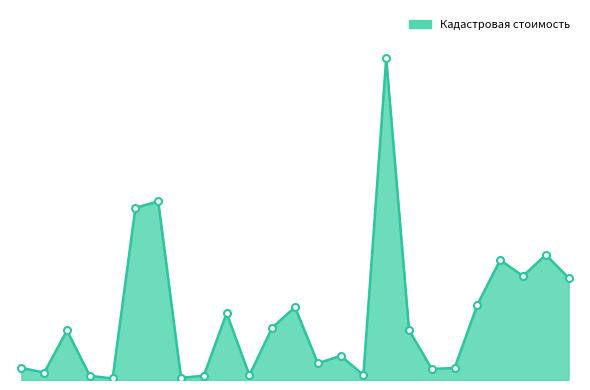

Does the chart have visible grid lines?

No